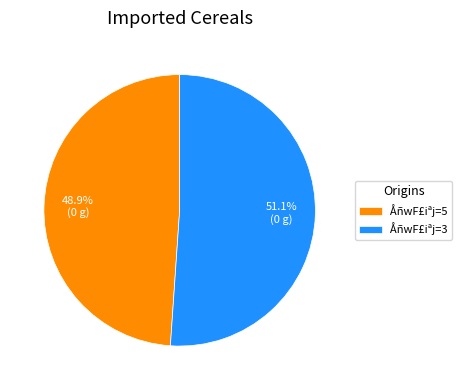

What portion of the pie excludes ÅñwF£iªj=5?

51.1%